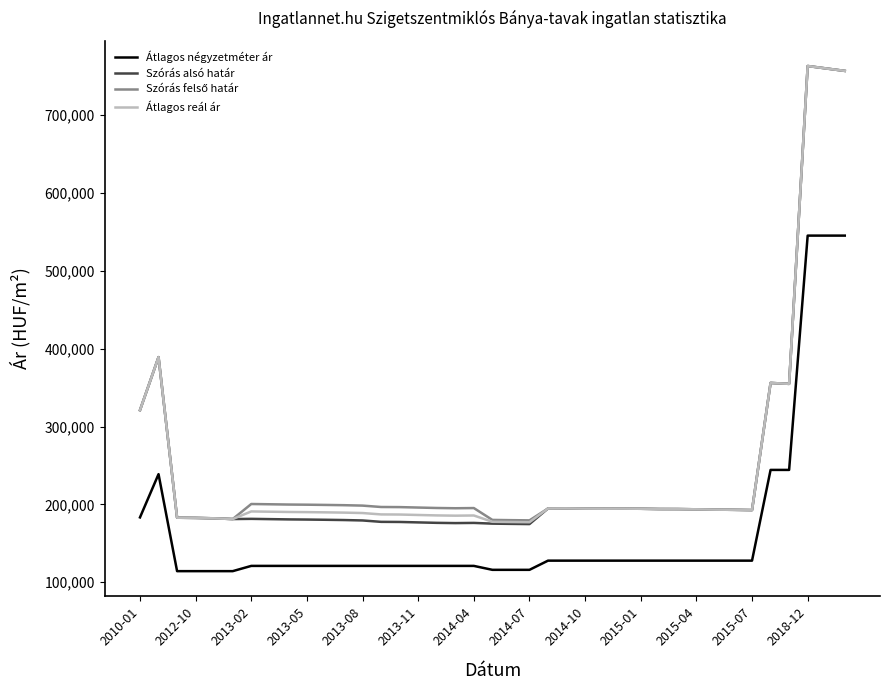

True or false: Átlagos négyzetméter ár and Átlagos reál ár intersect in this chart.

False